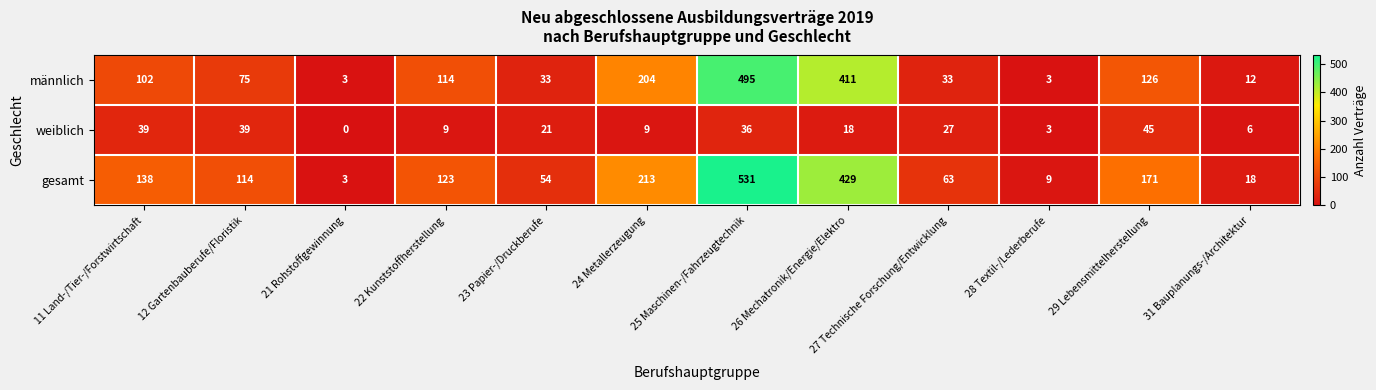

Rank the series by their average value, from highest to lowest.

gesamt, männlich, weiblich